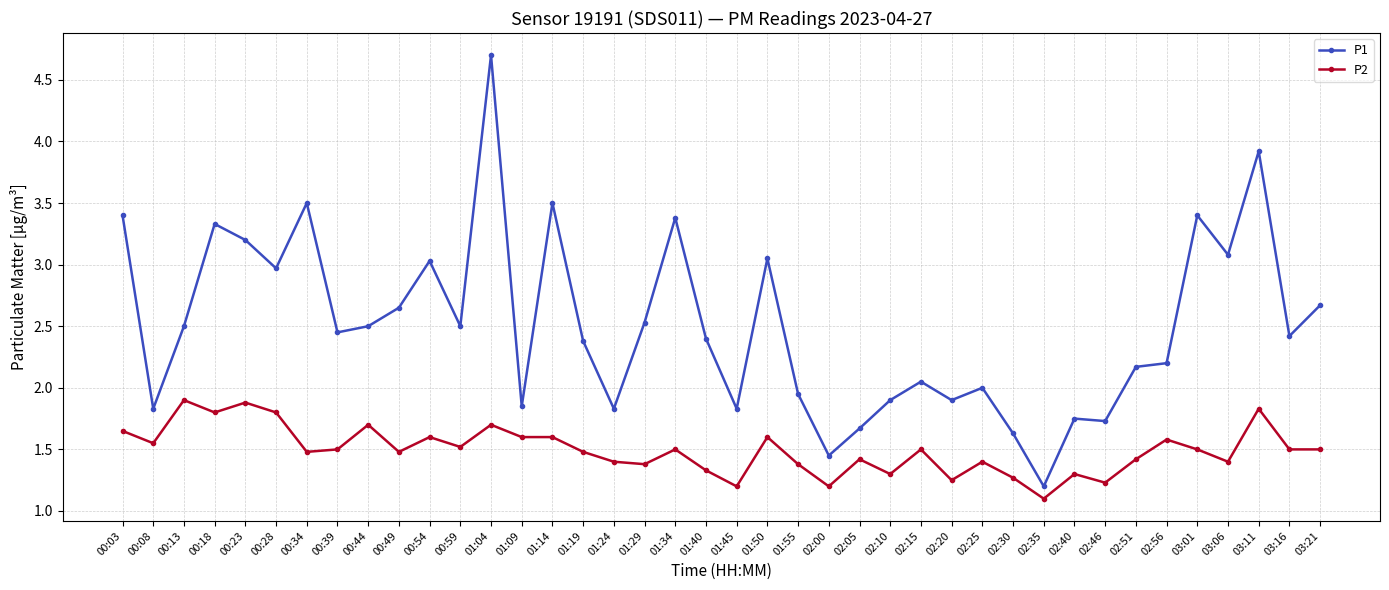

Which label corresponds to the largest value in the chart?

01:04